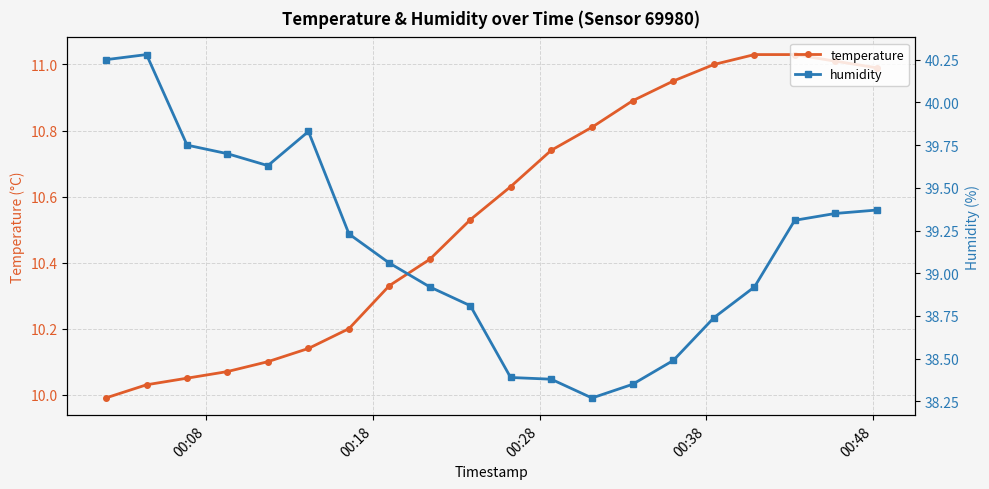

How many distinct data groups are displayed?

2